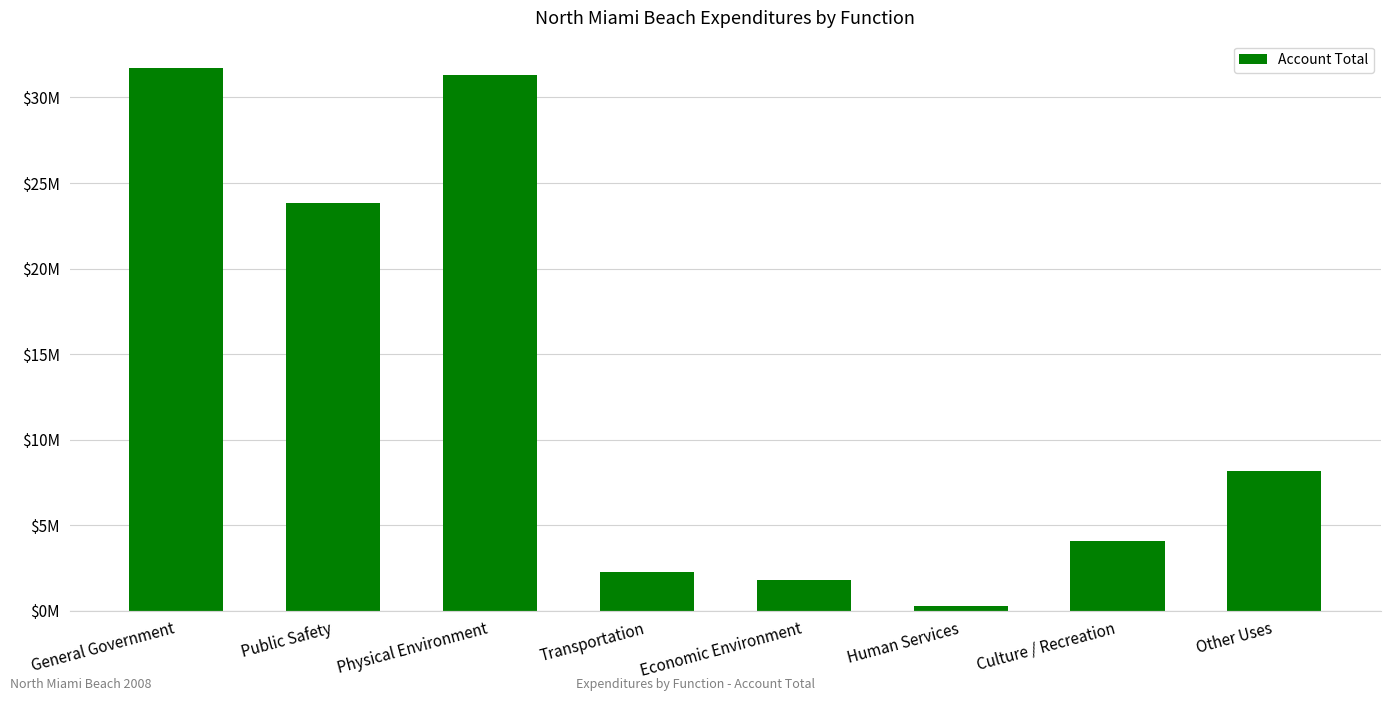

The chart shows a value of 18487303 at Physical Environment. True or false?

False